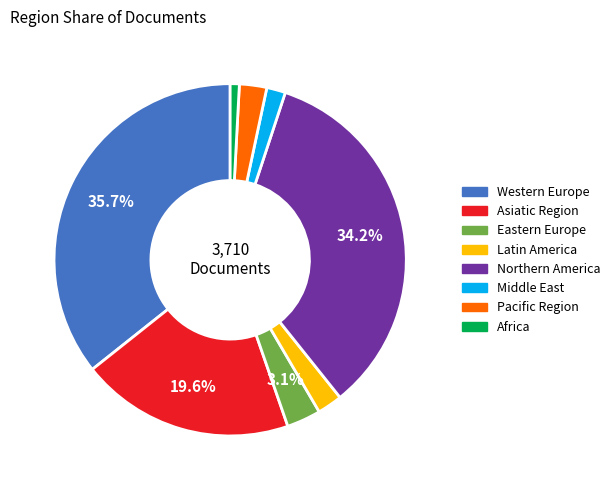

Is there any slice that represents more than half of the pie?

No